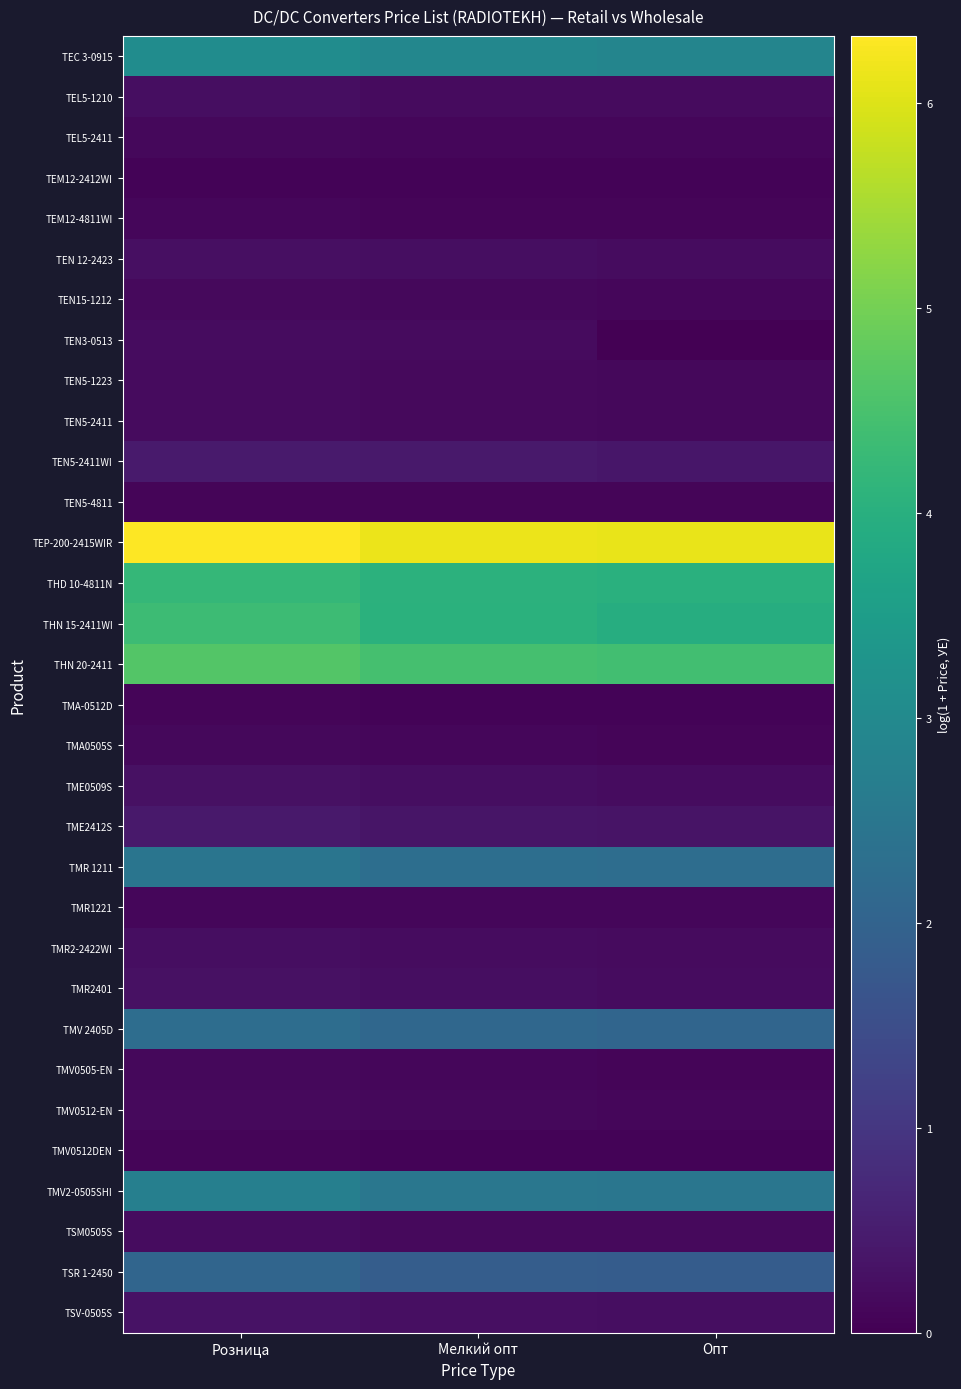

Between Розница and Опт, which is larger?

Розница